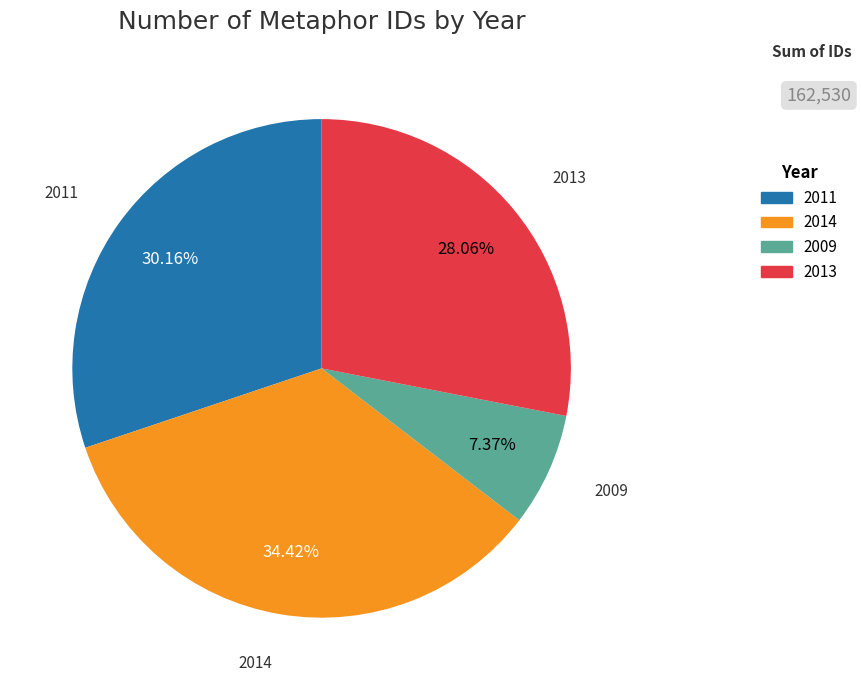

Is there any slice that represents more than half of the pie?

No